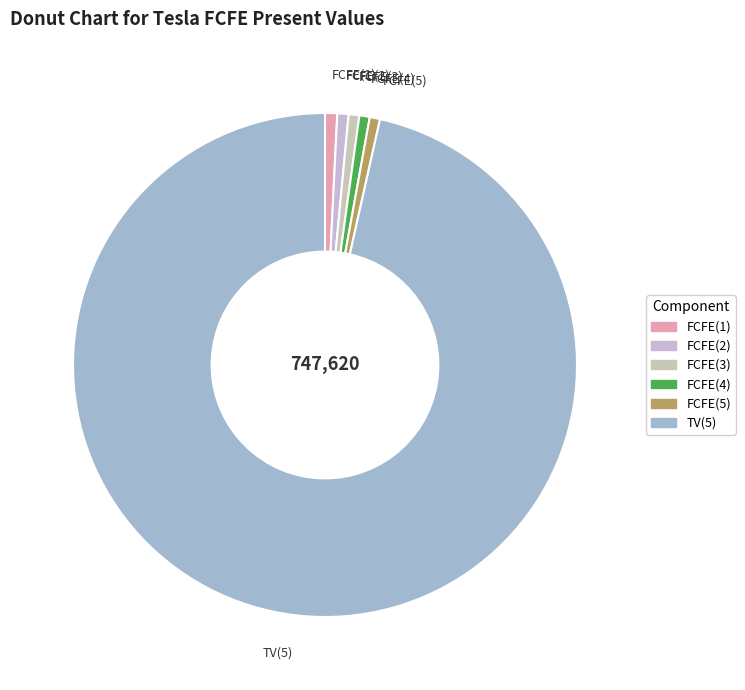

Which category accounts for the majority?

TV(5)